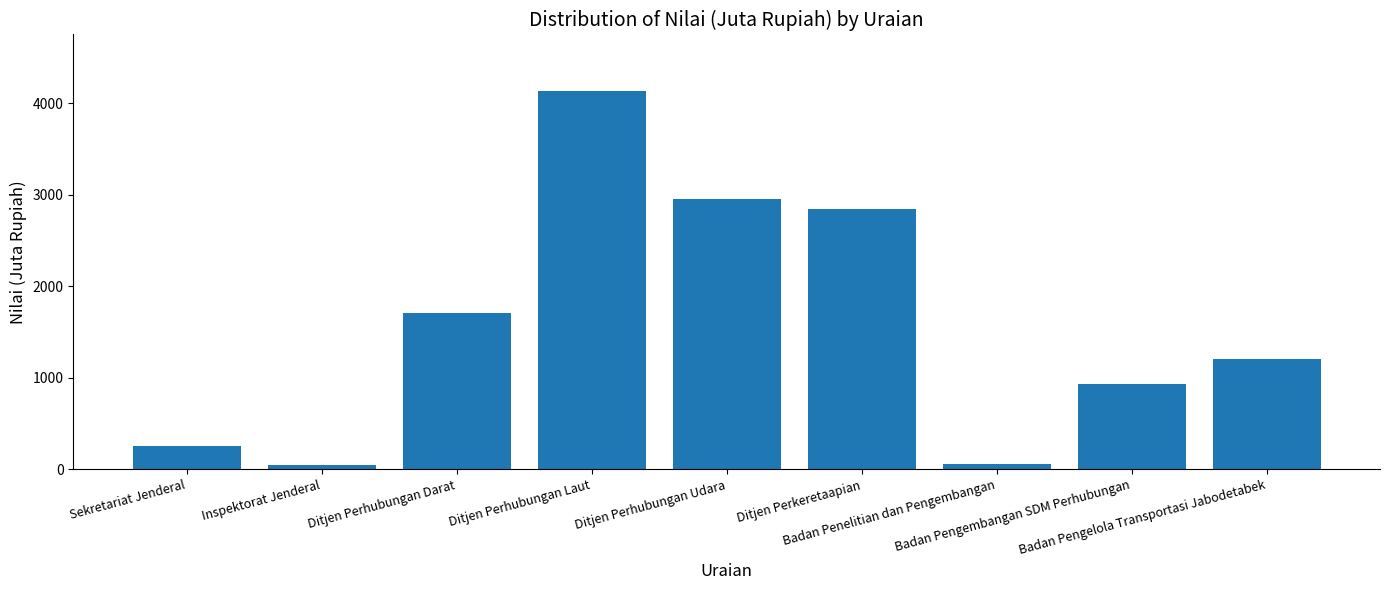

At which label does the data first exceed 1210?

Ditjen Perhubungan Darat